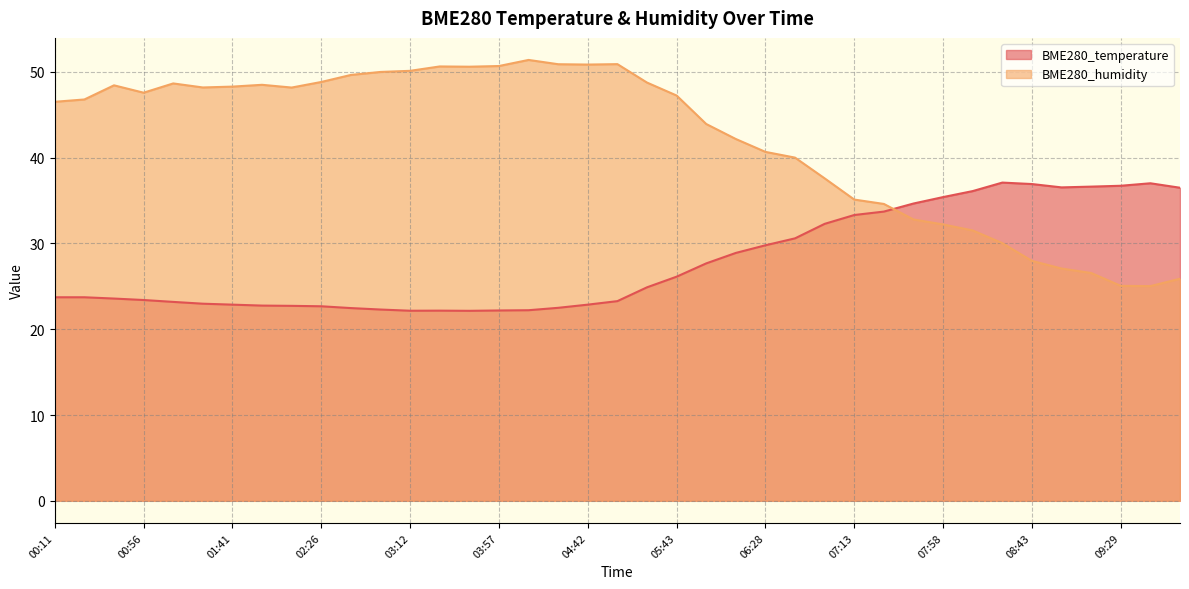

Reading left to right, list all the values displayed in this chart.

BME280_temperature: 00:11=23.7	00:26=23.7	00:41=23.6	00:56=23.4	01:11=23.2	01:26=23.0	01:41=22.9	01:56=22.8	02:11=22.7	02:26=22.7	02:42=22.5	02:57=22.3	03:12=22.2	03:27=22.2	03:42=22.1	03:57=22.2	04:12=22.2	04:27=22.5	04:42=22.9	04:57=23.3	05:28=24.9	05:43=26.1	05:58=27.7	06:13=28.9	06:28=29.8	06:43=30.6	06:58=32.3	07:13=33.3	07:28=33.7	07:43=34.7	07:58=35.4	08:13=36.1	08:28=37.1	08:43=36.9	08:58=36.5	09:14=36.6	09:29=36.7	09:44=37.0	09:59=36.5
BME280_humidity: 00:11=46.5	00:26=46.8	00:41=48.4	00:56=47.6	01:11=48.7	01:26=48.2	01:41=48.3	01:56=48.5	02:11=48.2	02:26=48.8	02:42=49.6	02:57=50.0	03:12=50.1	03:27=50.6	03:42=50.6	03:57=50.7	04:12=51.4	04:27=50.9	04:42=50.9	04:57=50.9	05:28=48.8	05:43=47.2	05:58=43.9	06:13=42.2	06:28=40.7	06:43=40.0	06:58=37.6	07:13=35.1	07:28=34.6	07:43=32.8	07:58=32.2	08:13=31.5	08:28=30.0	08:43=28.0	08:58=27.1	09:14=26.6	09:29=25.1	09:44=25.0	09:59=25.9